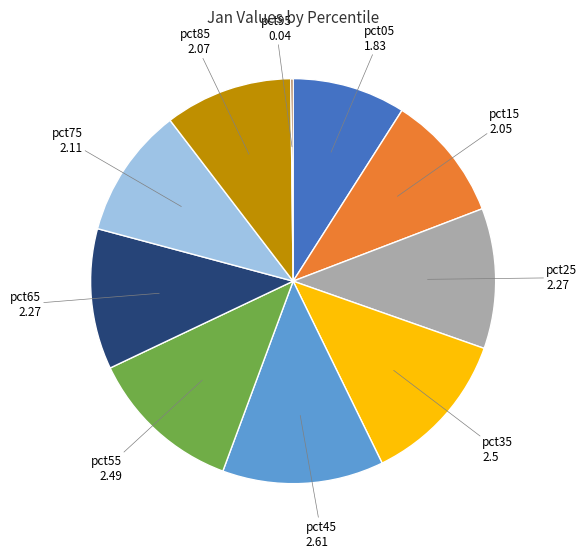

Does any single category account for the majority?

No